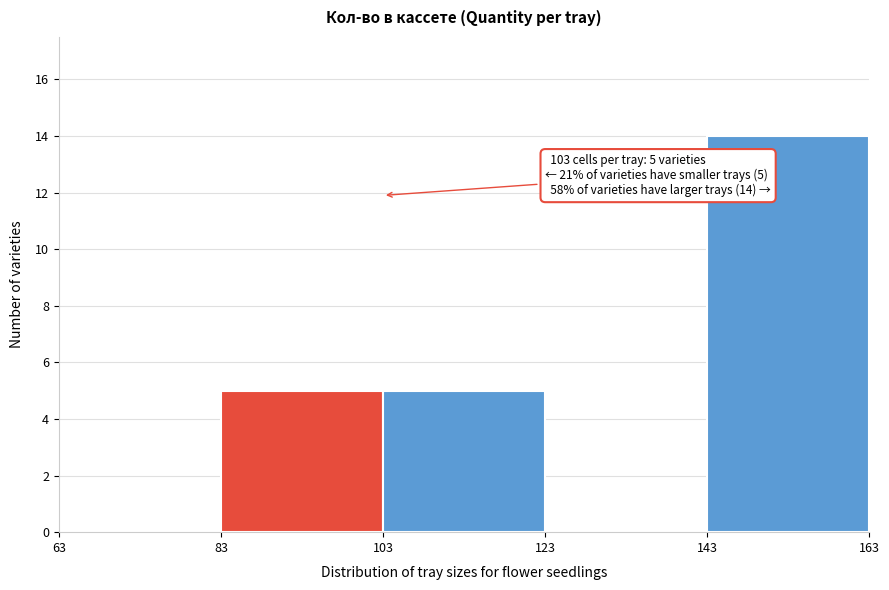

Over which range of the x-axis is the bar tallest?

143 to 163